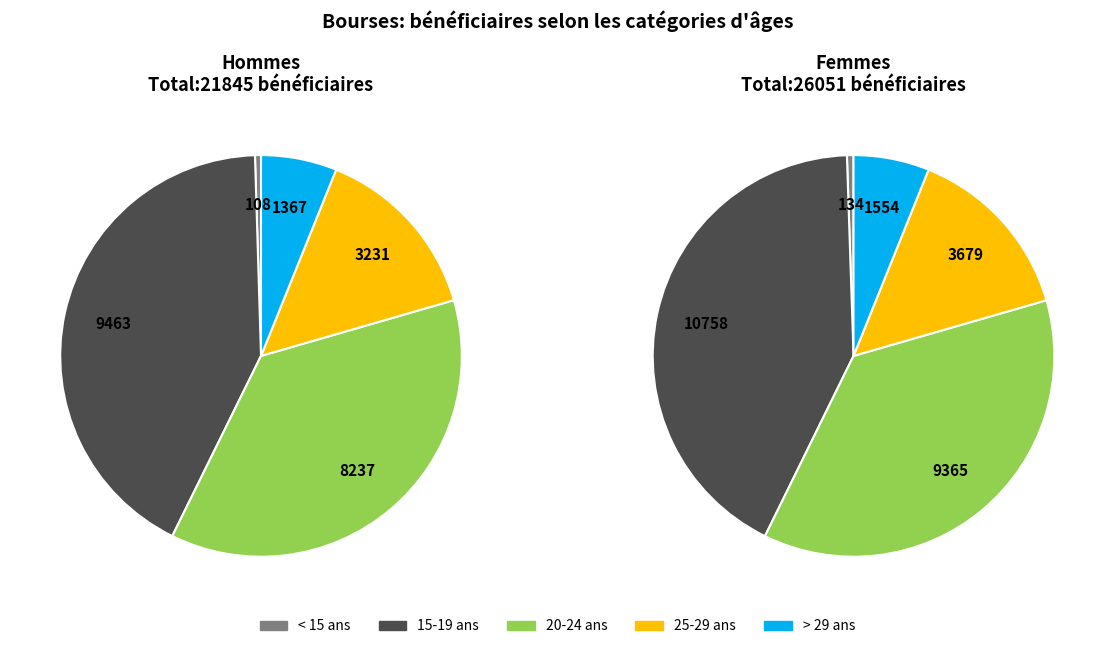

Rank the categories by value from lowest to highest.

< 15 ans, > 29 ans, 25-29 ans, 20-24 ans, 15-19 ans